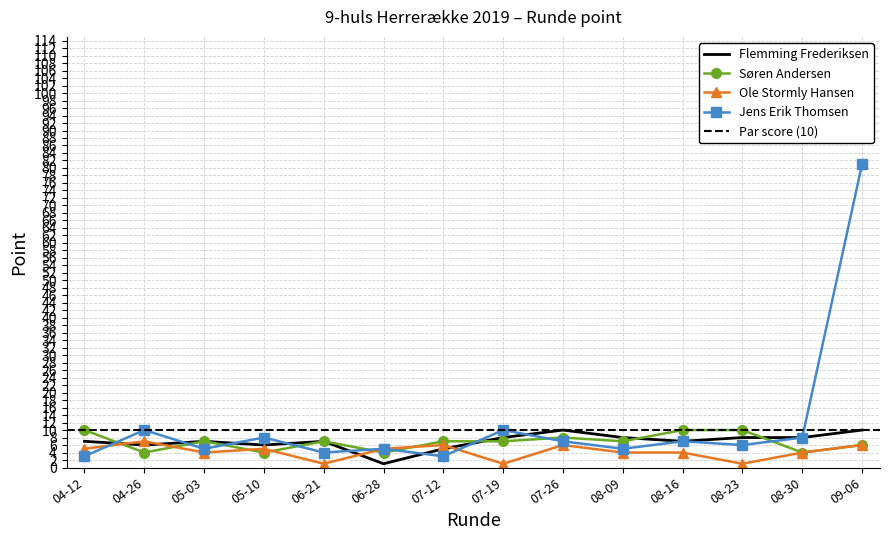

How many data points in Ole Stormly Hansen are less than 5?

7